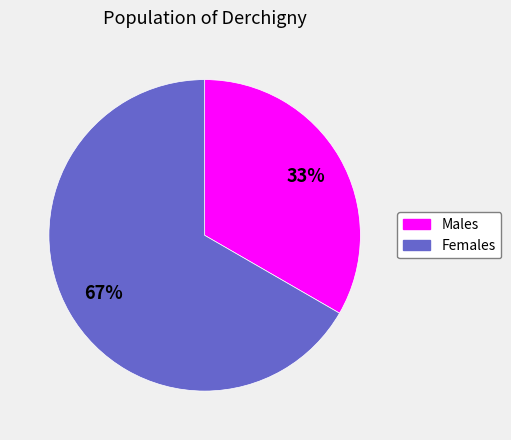

Is there a majority slice in this chart?

Yes